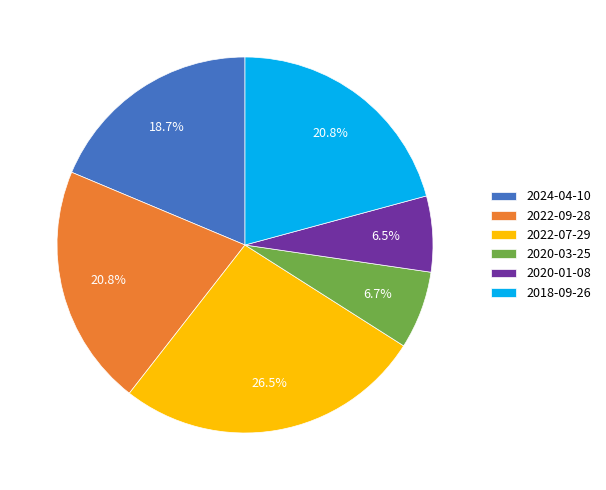

Is there any slice that represents more than half of the pie?

No